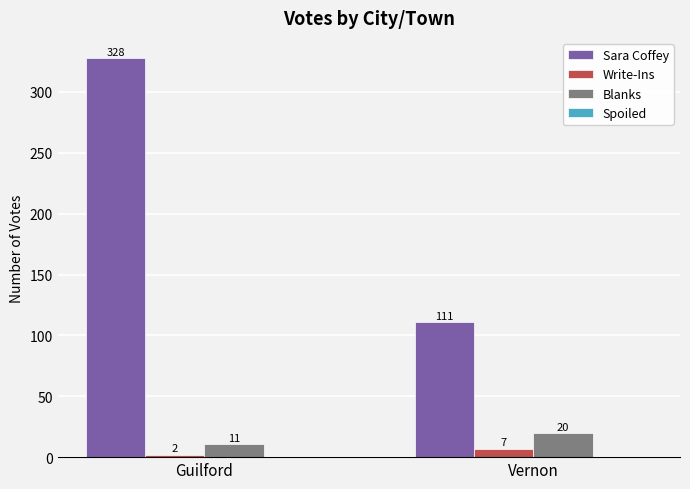

Which series has the widest spread of values?

Sara Coffey